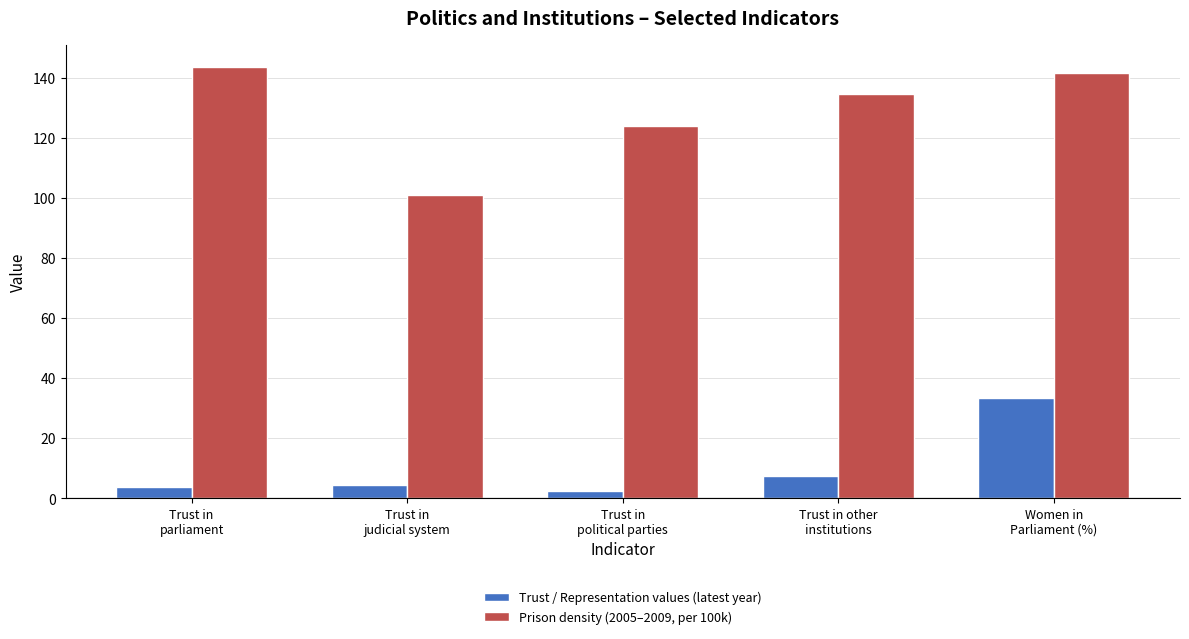

Which series has the largest range (max minus min)?

Prison density (2005–2009, per 100k)